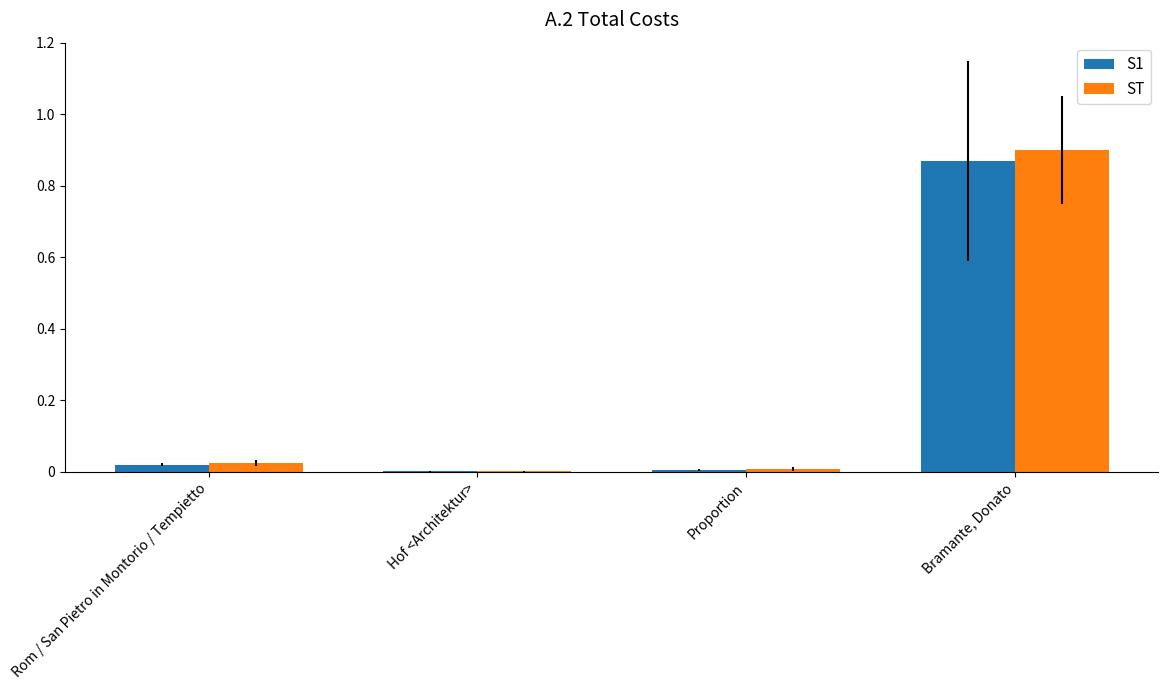

What is the average value of the S1 series?

0.2